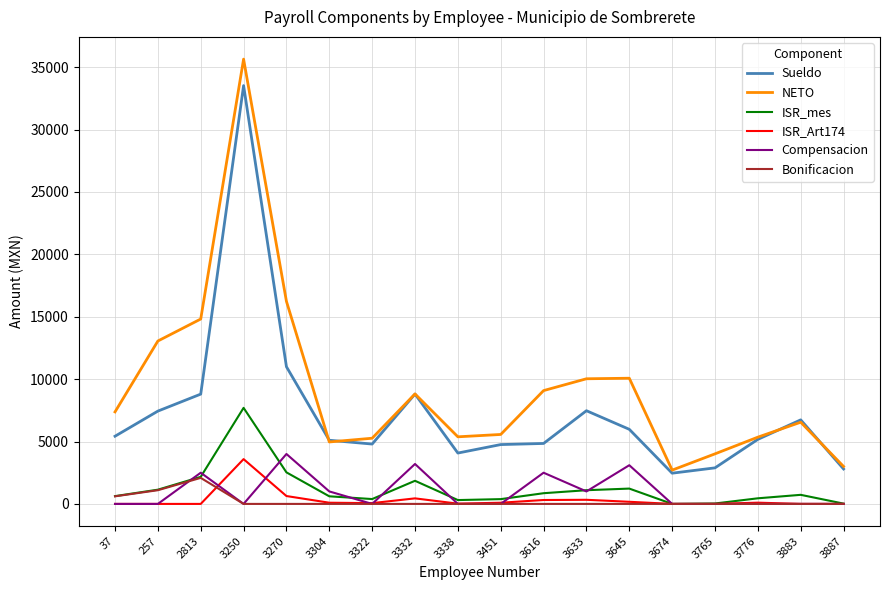

The ISR_mes series shows 449.6 at 3776. True or false?

True